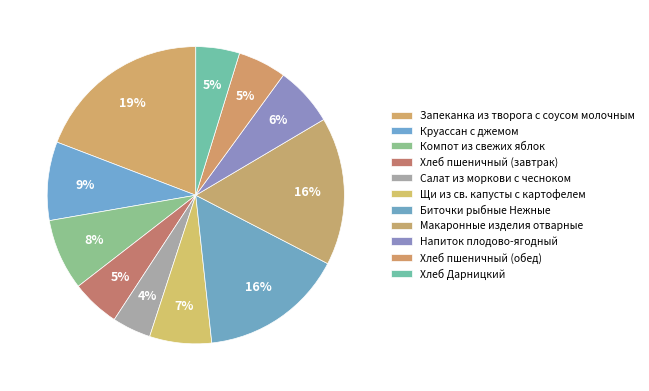

The Хлеб пшеничный (завтрак) slice represents 5% of the pie. True or false?

True